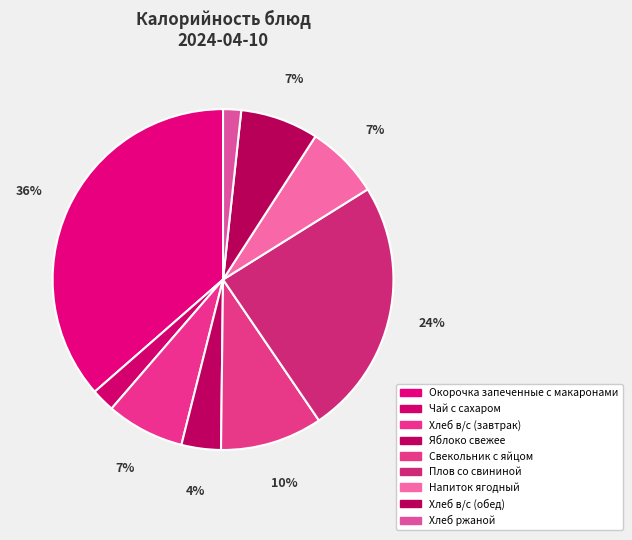

Count the number of slices in the pie.

9